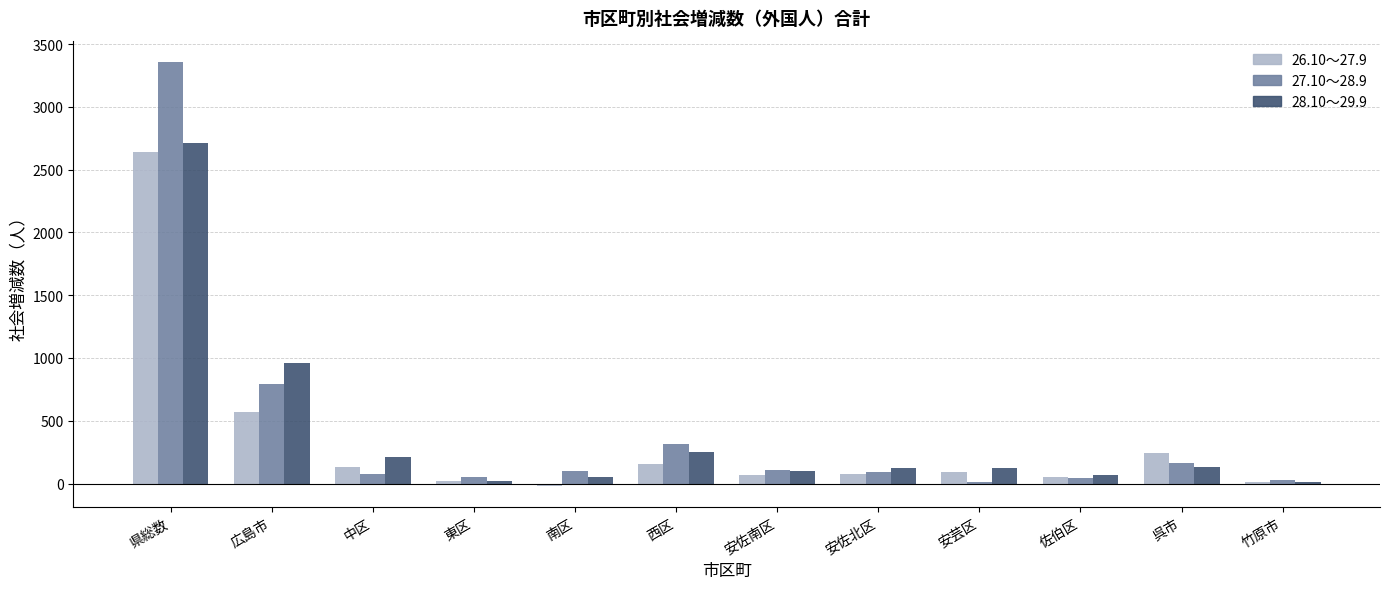

At which category is the sum across all series the highest?

県総数